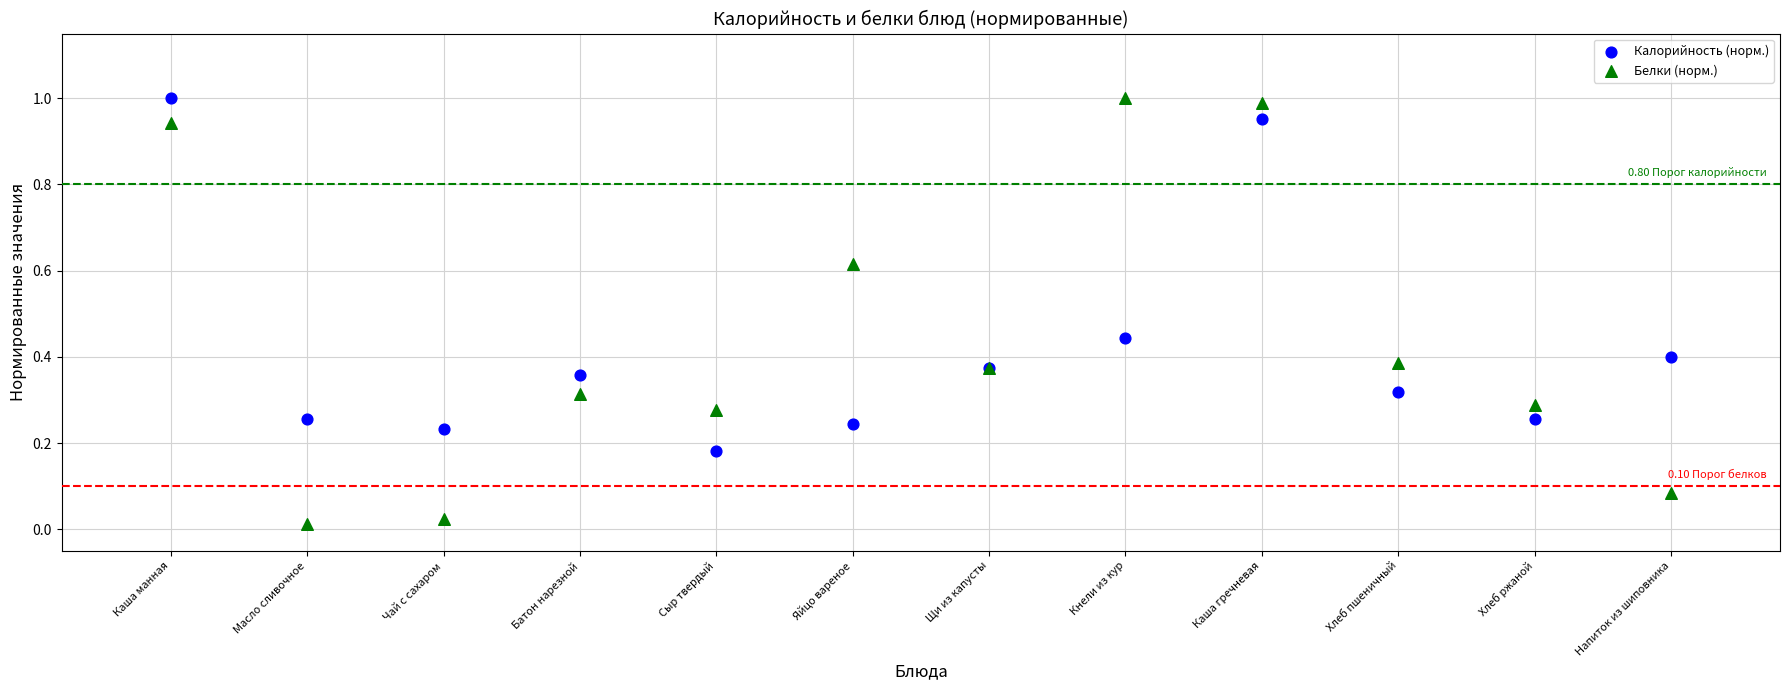

Which series contains the lowest Y value?

Белки (норм.)